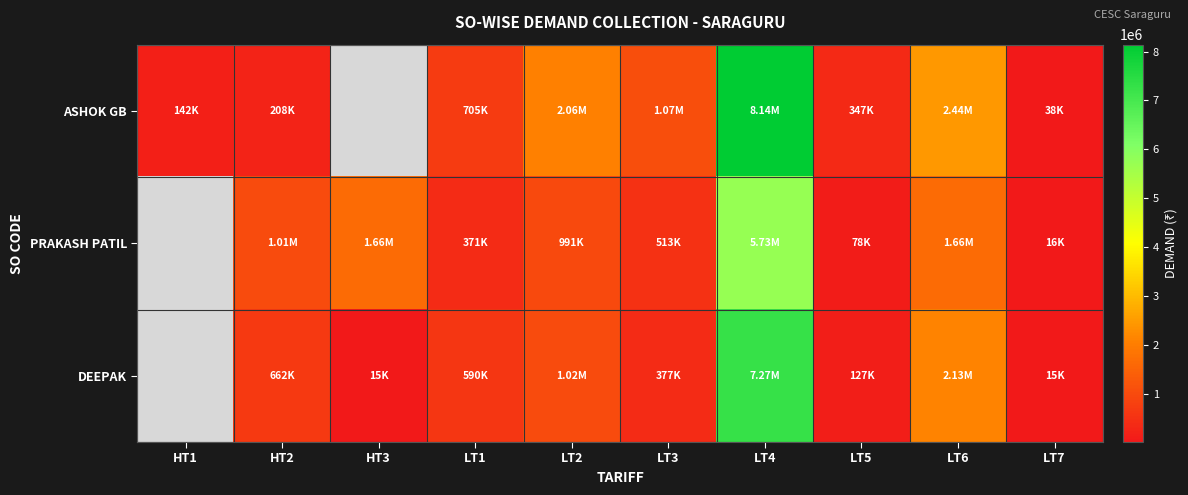

What is the sum of the ASHOK GB values at LT4 and HT1?

8283033.4